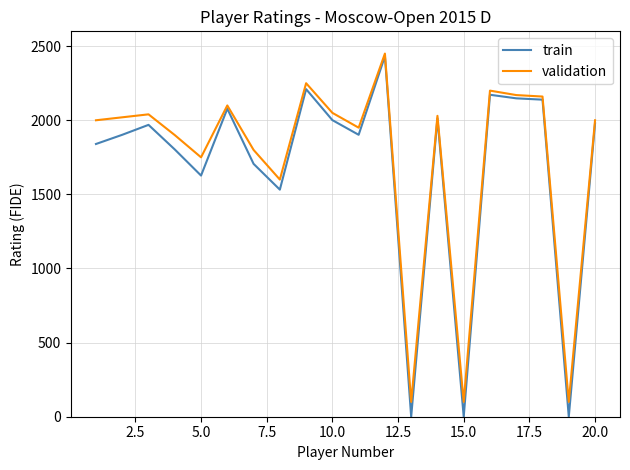

Which series has the largest range (max minus min)?

train